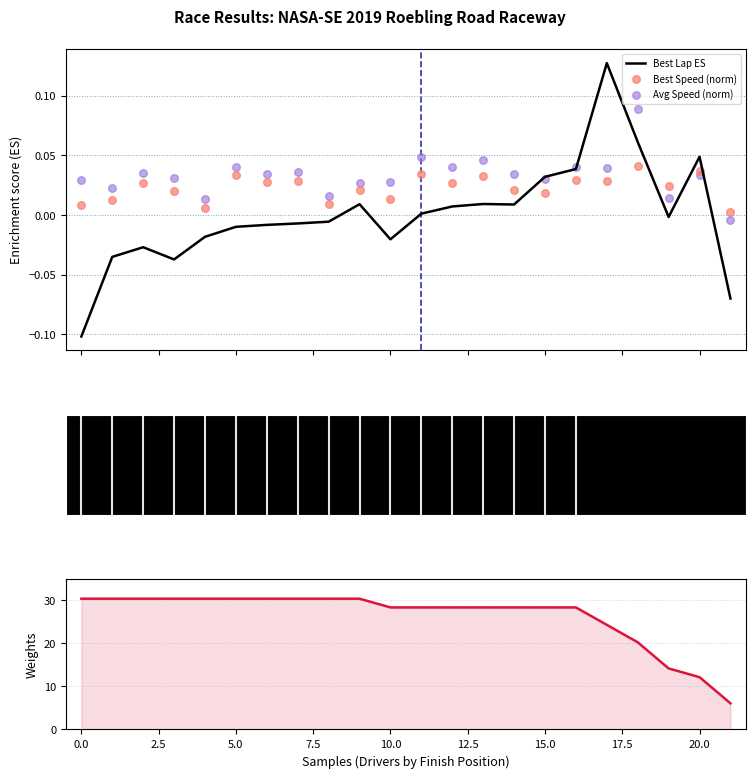

What is the total value across all series at 18?

20.4